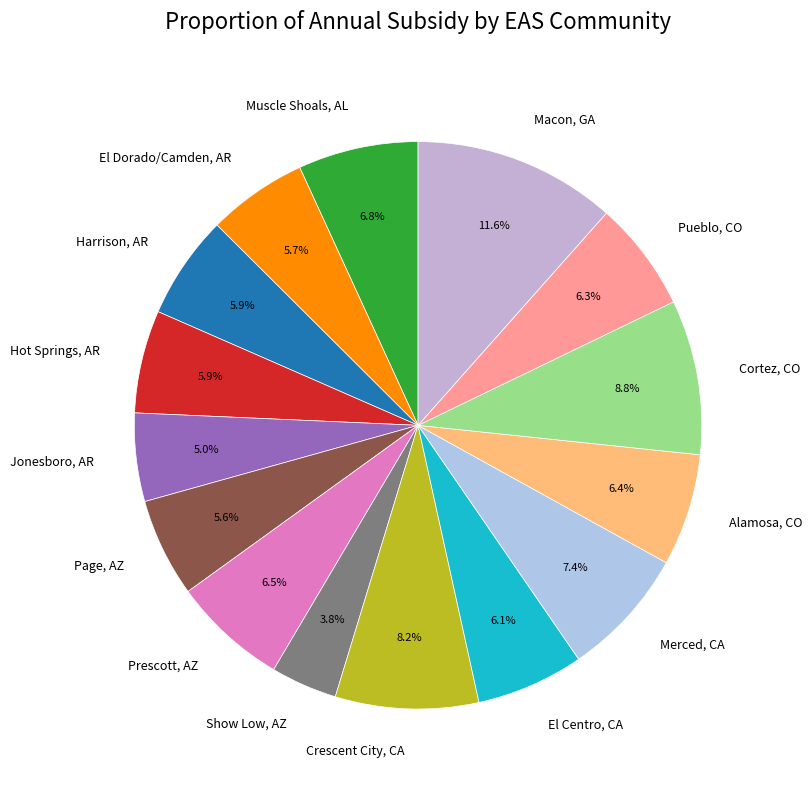

What is the ratio of the value at Pueblo, CO to the value at El Centro, CA?

1.0